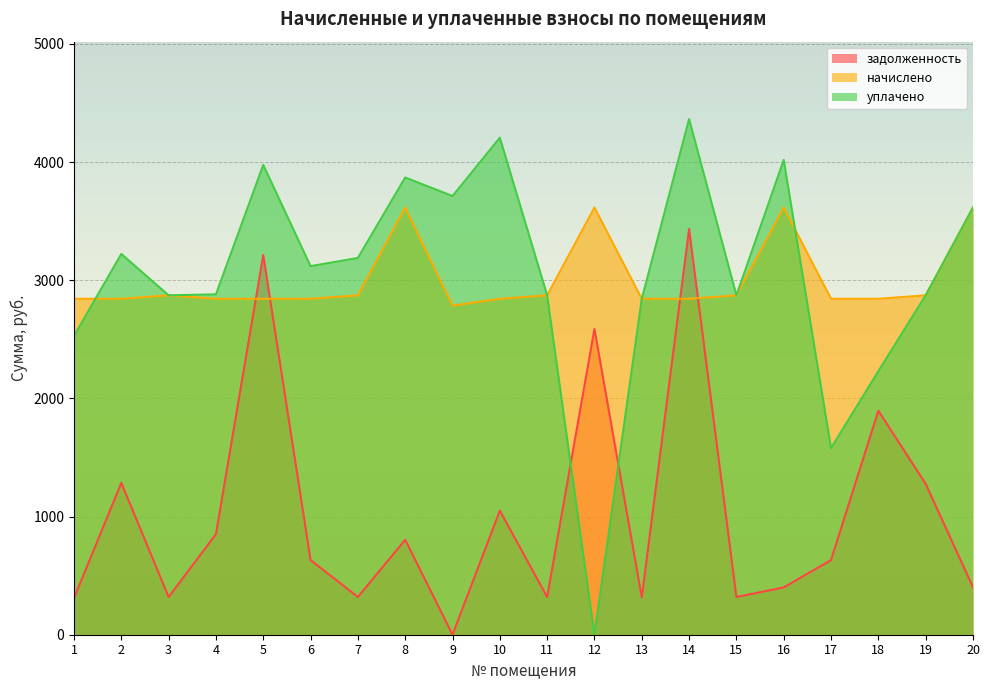

How many times do уплачено and задолженность cross each other?

2